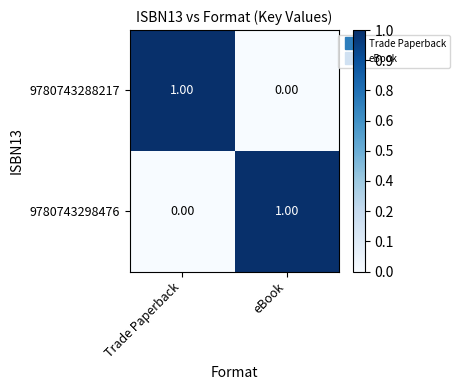

At which label does 9780743298476 reach its minimum?

Trade Paperback